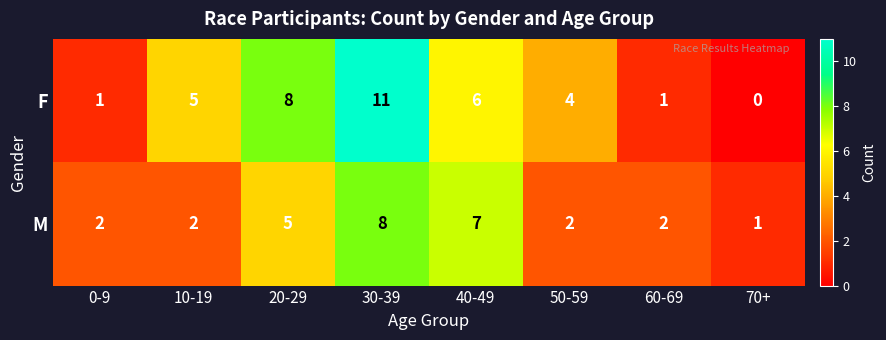

Is the value of F at 40-49 greater than the value of M at 40-49?

No